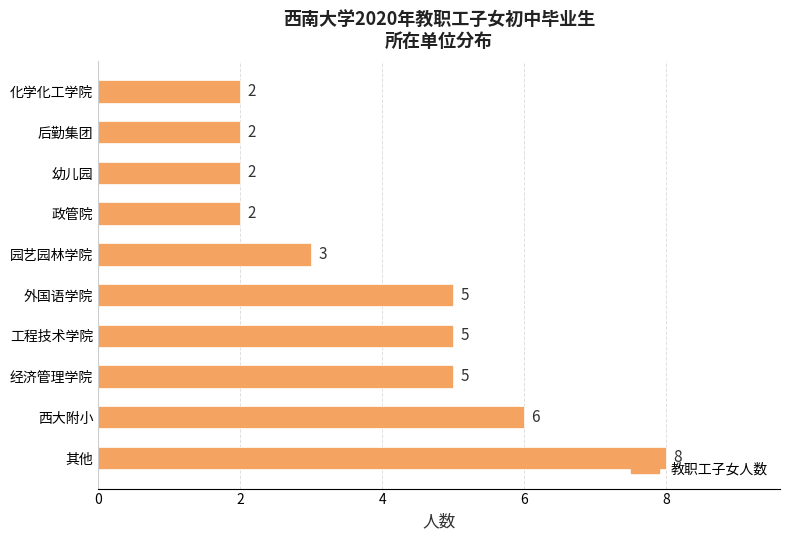

What is the sum of all values?

40